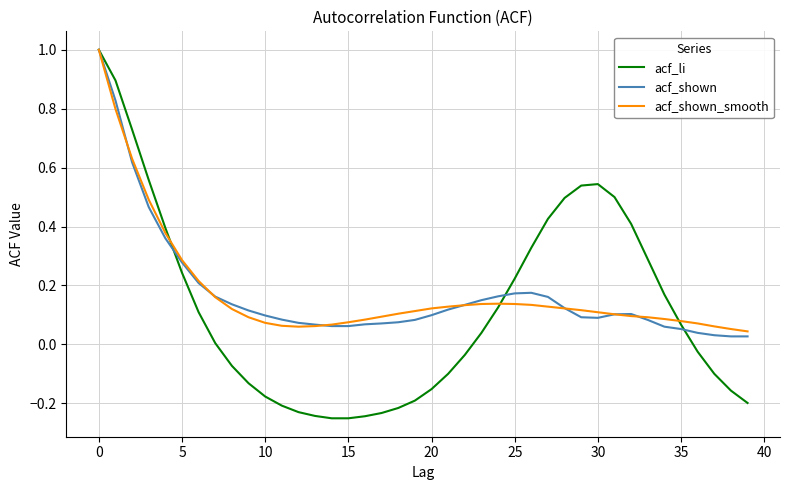

Which series has the widest spread of values?

acf_li